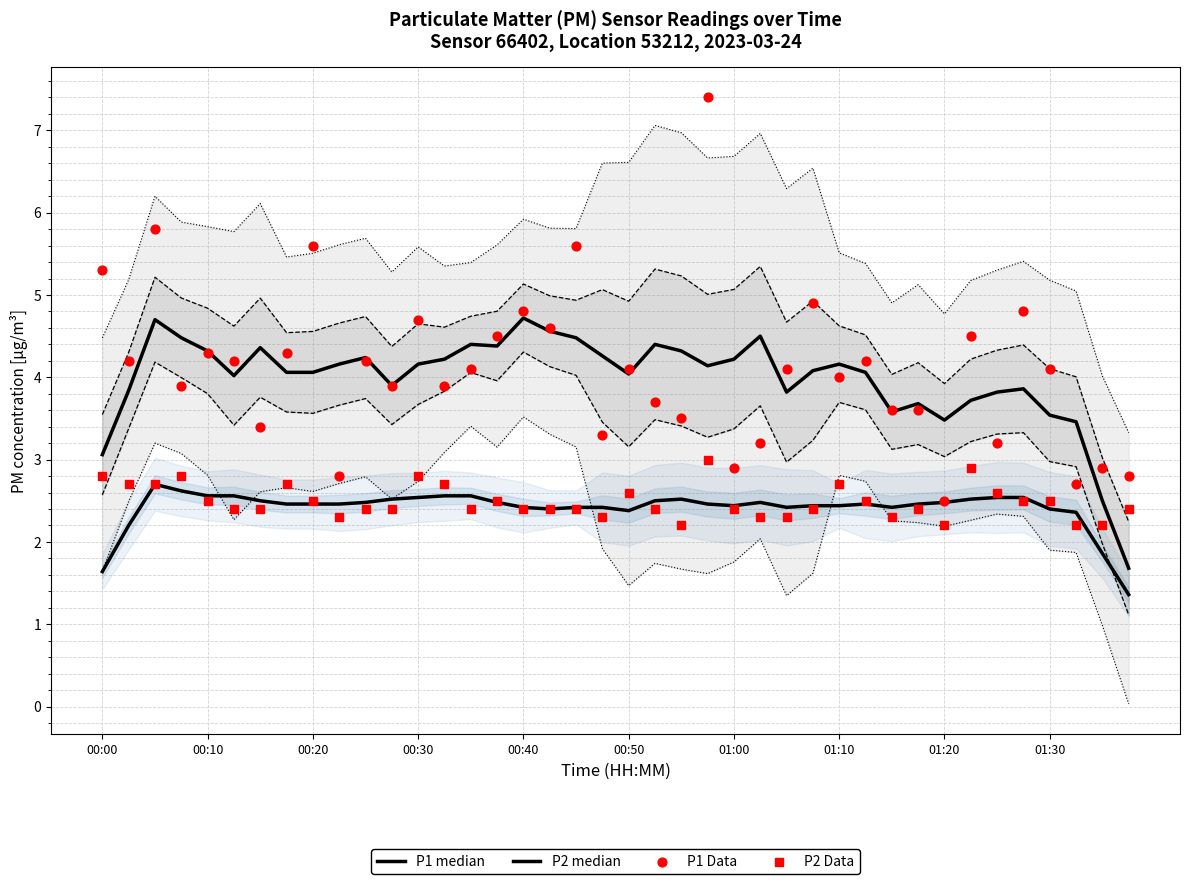

What are all the series names shown in the legend?

P1 median, P2 median, P1 Data, P2 Data